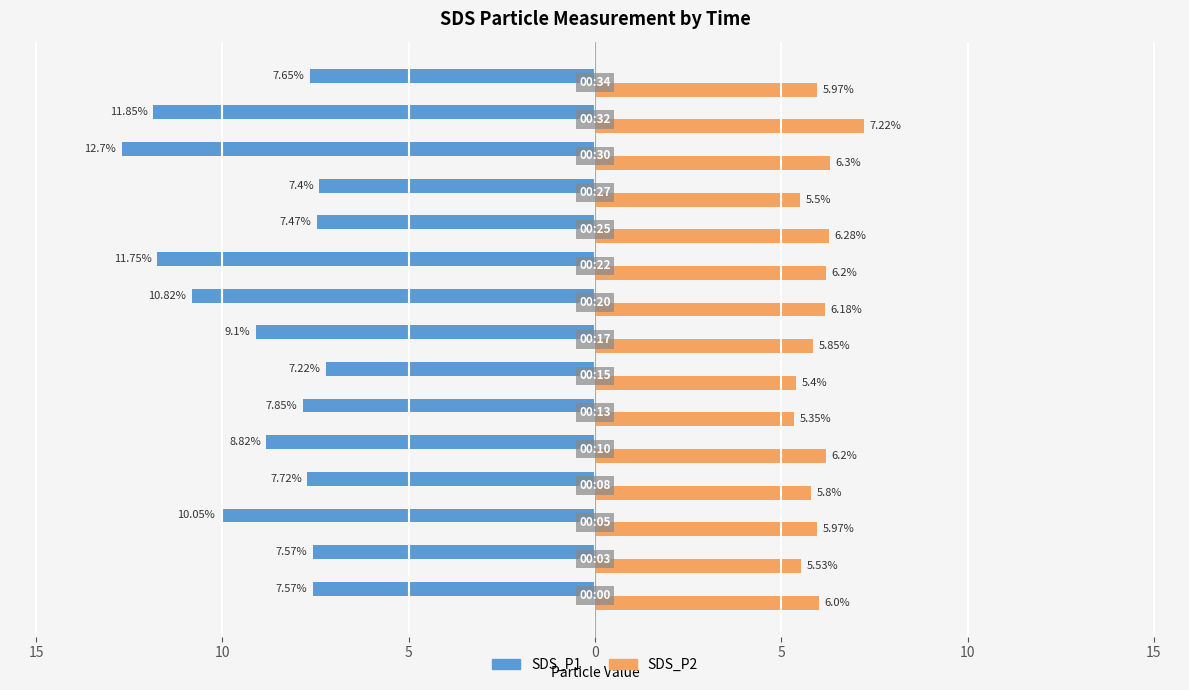

What are all the series names shown in the legend?

SDS_P1, SDS_P2